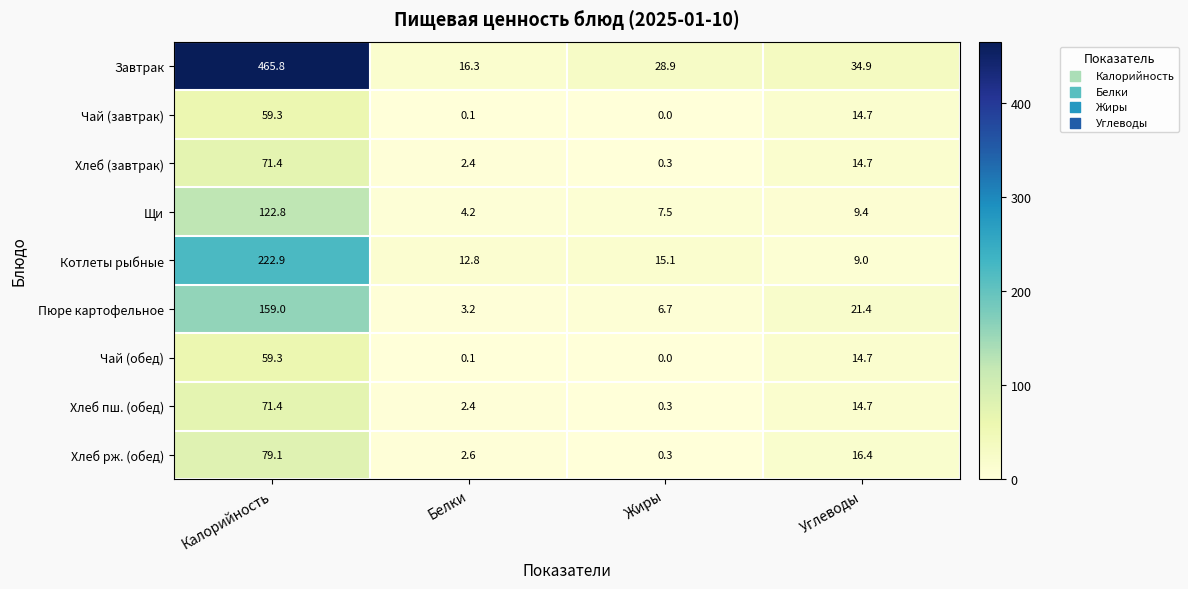

What value does the Чай (обед) series have at Калорийность?

59.3